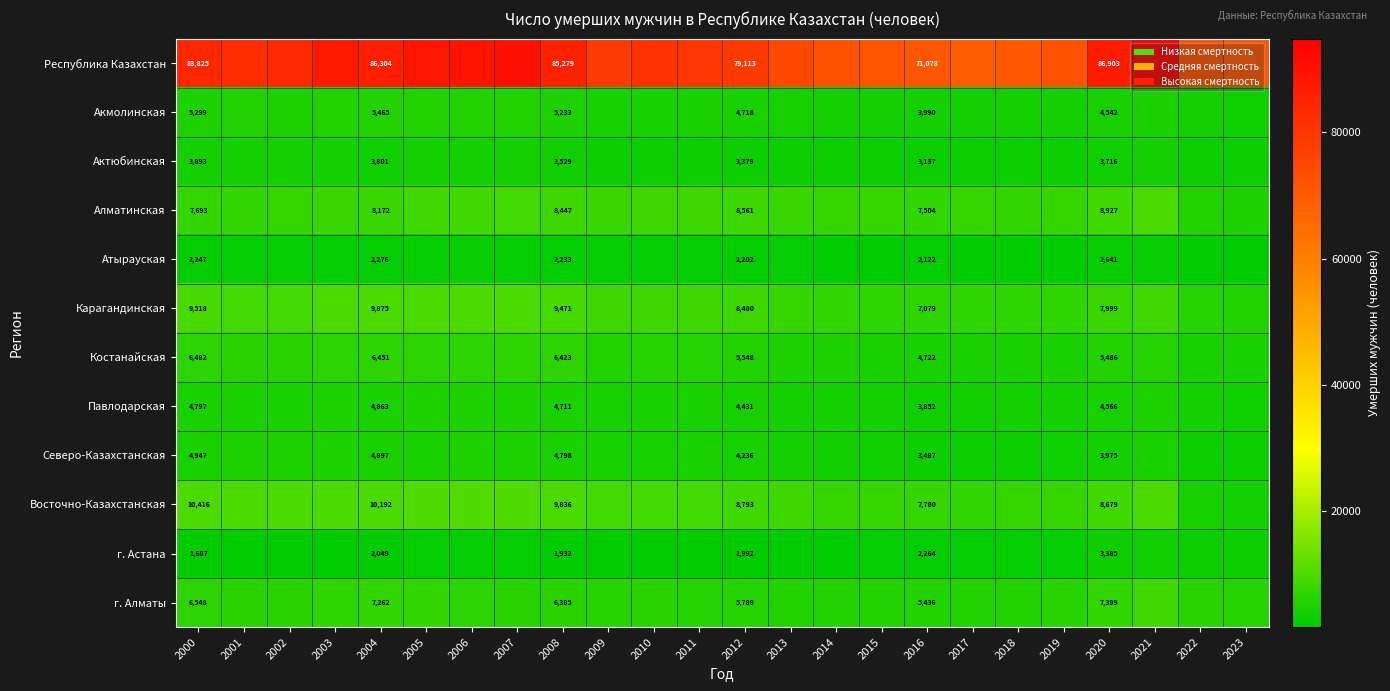

Is it true that Актюбинская equals 3529 at 2008?

True